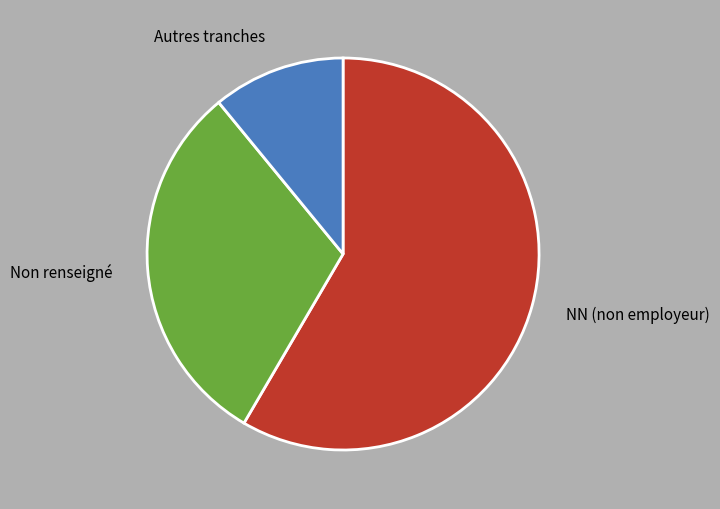

Which slice is the smallest?

Autres tranches